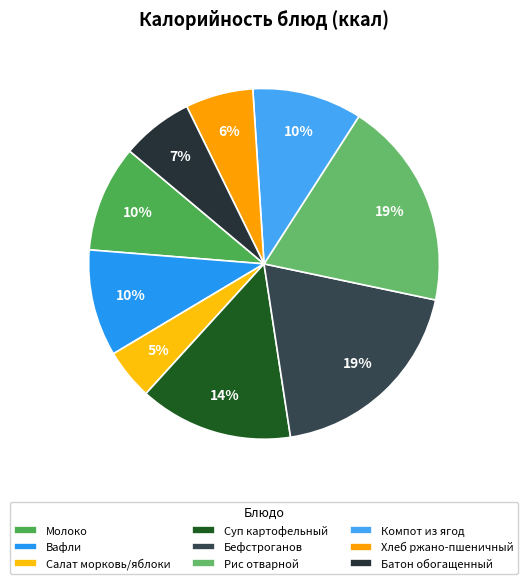

How many segments does this pie chart have?

9